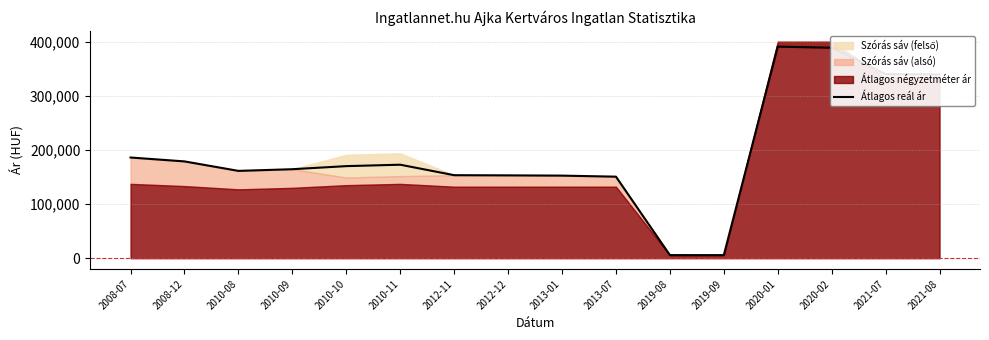

What is the difference between the values at 2008-12 and 2010-10?

8735